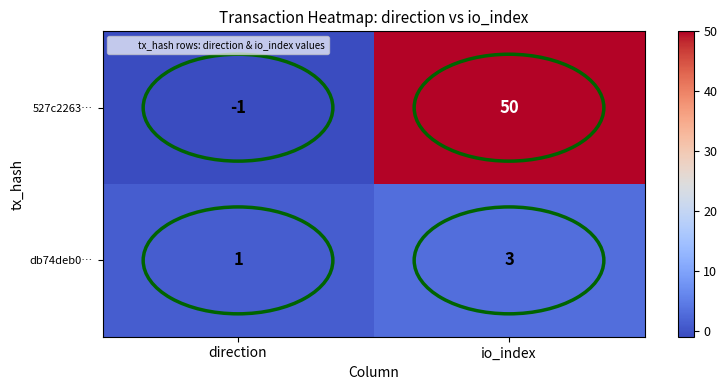

What is the approximate value of 527c2263… at io_index?

50